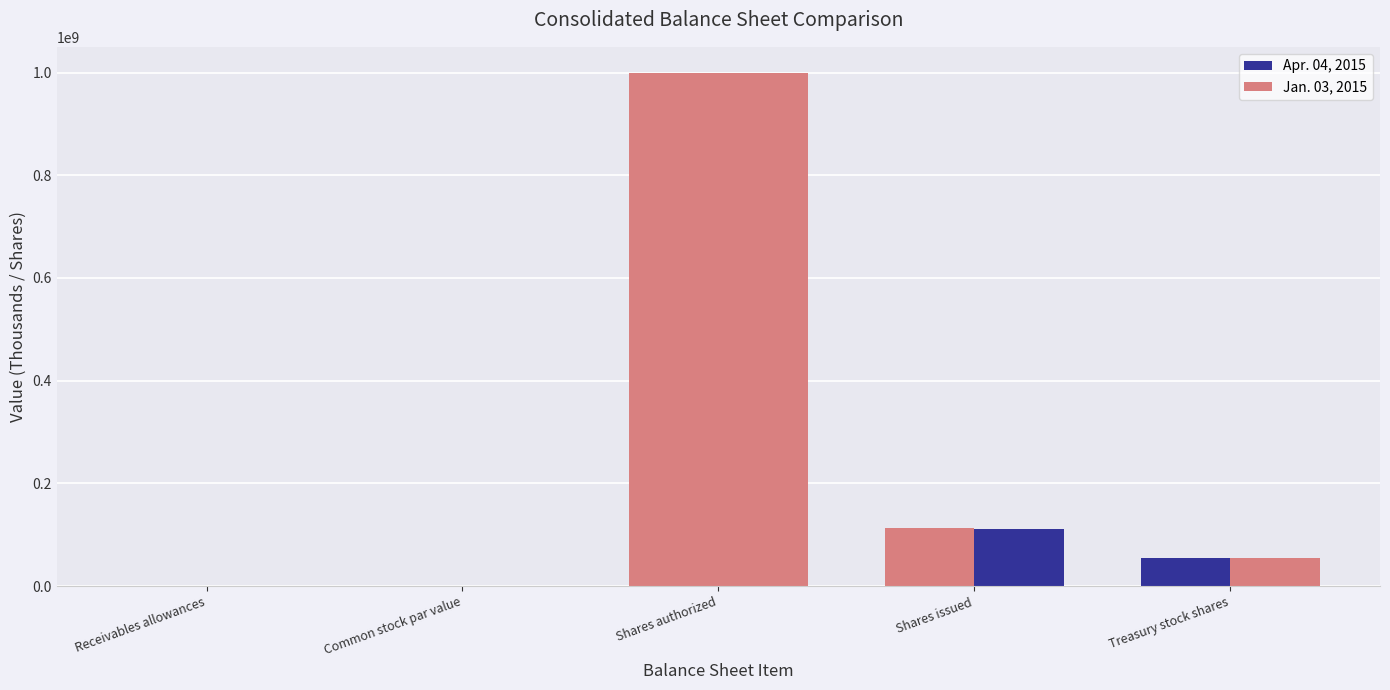

True or false: Jan. 03, 2015 has a value of 55485000 at Treasury stock shares.

True